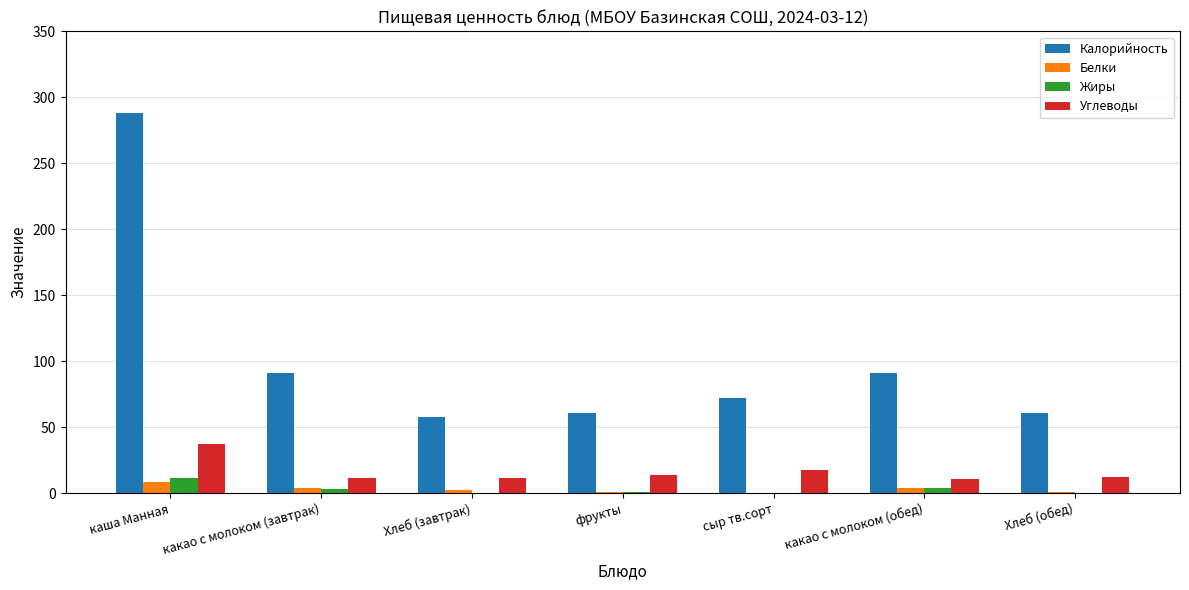

What are all the series names shown in the legend?

Калорийность, Белки, Жиры, Углеводы